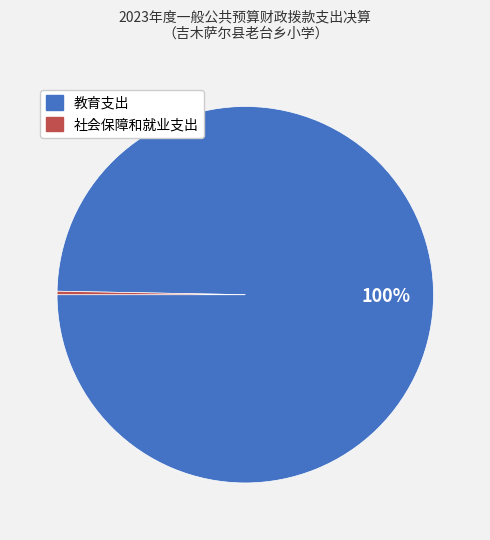

Do 教育支出 and 社会保障和就业支出 together represent more than half of the pie?

Yes